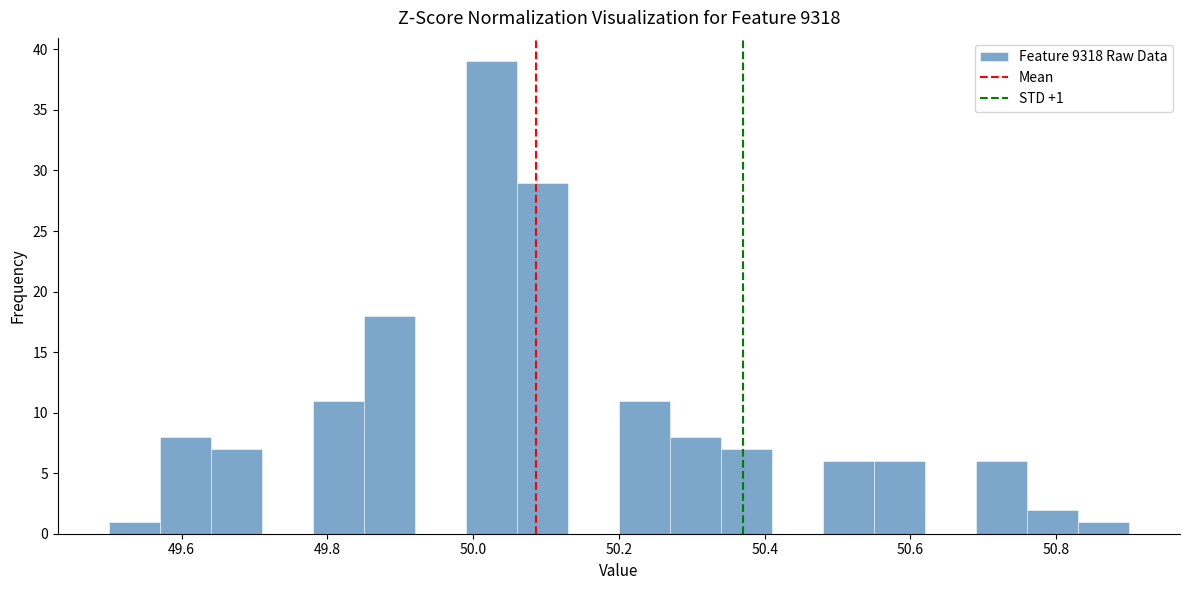

Around what value on the x-axis is the tallest bar? Give the approximate position of its centre, as read against the axis.

50.02